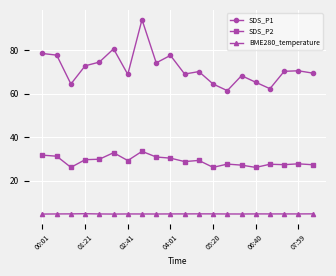

True or false: BME280_temperature and SDS_P1 intersect in this chart.

False